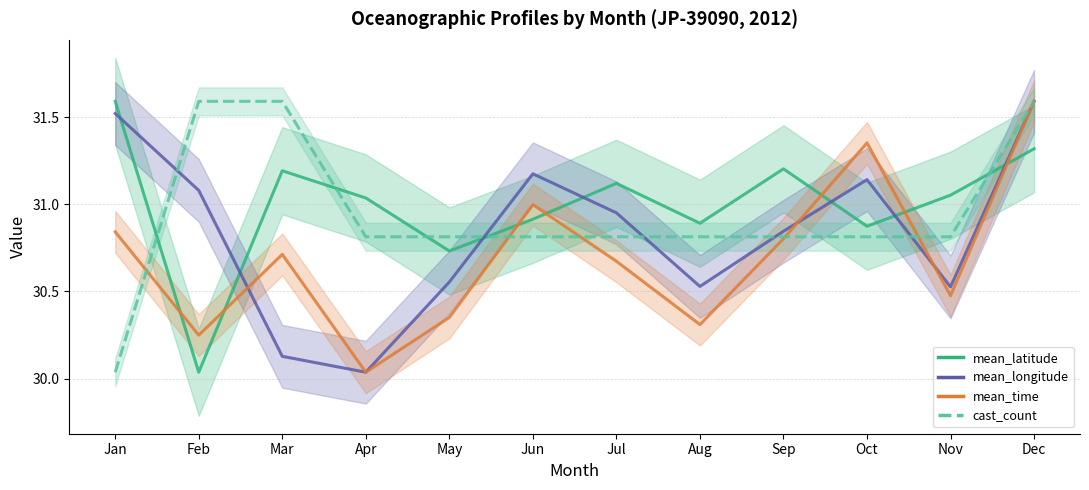

How many interior local peaks does the mean_latitude series have?

3